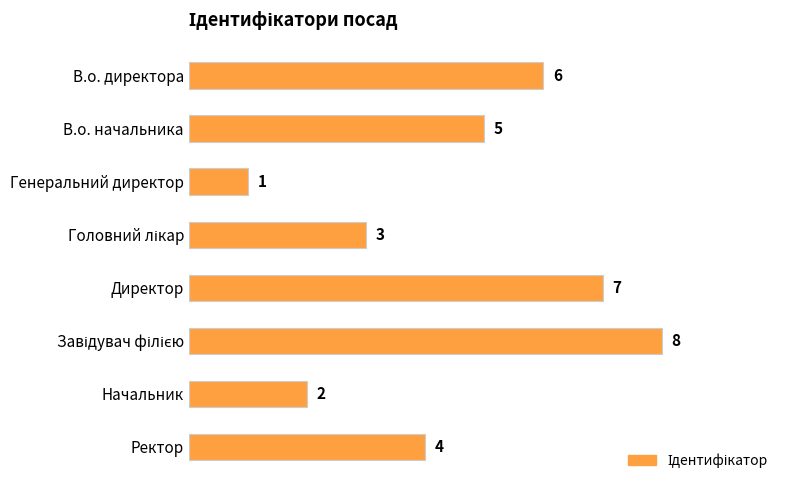

Where is the data nearest to the value 4?

Ректор